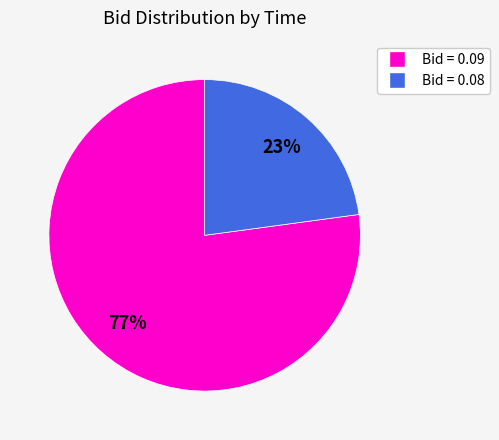

Count the number of slices in the pie.

2